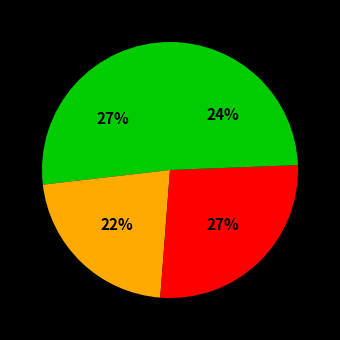

How many slices are in this pie chart?

4